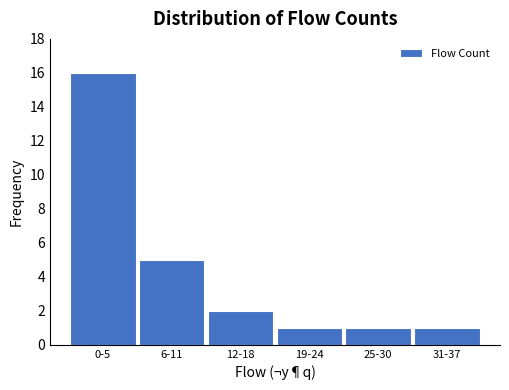

Reading left to right, transcribe all the data shown in this chart.

0-5=16	6-11=5	12-18=2	19-24=1	25-30=1	31-37=1